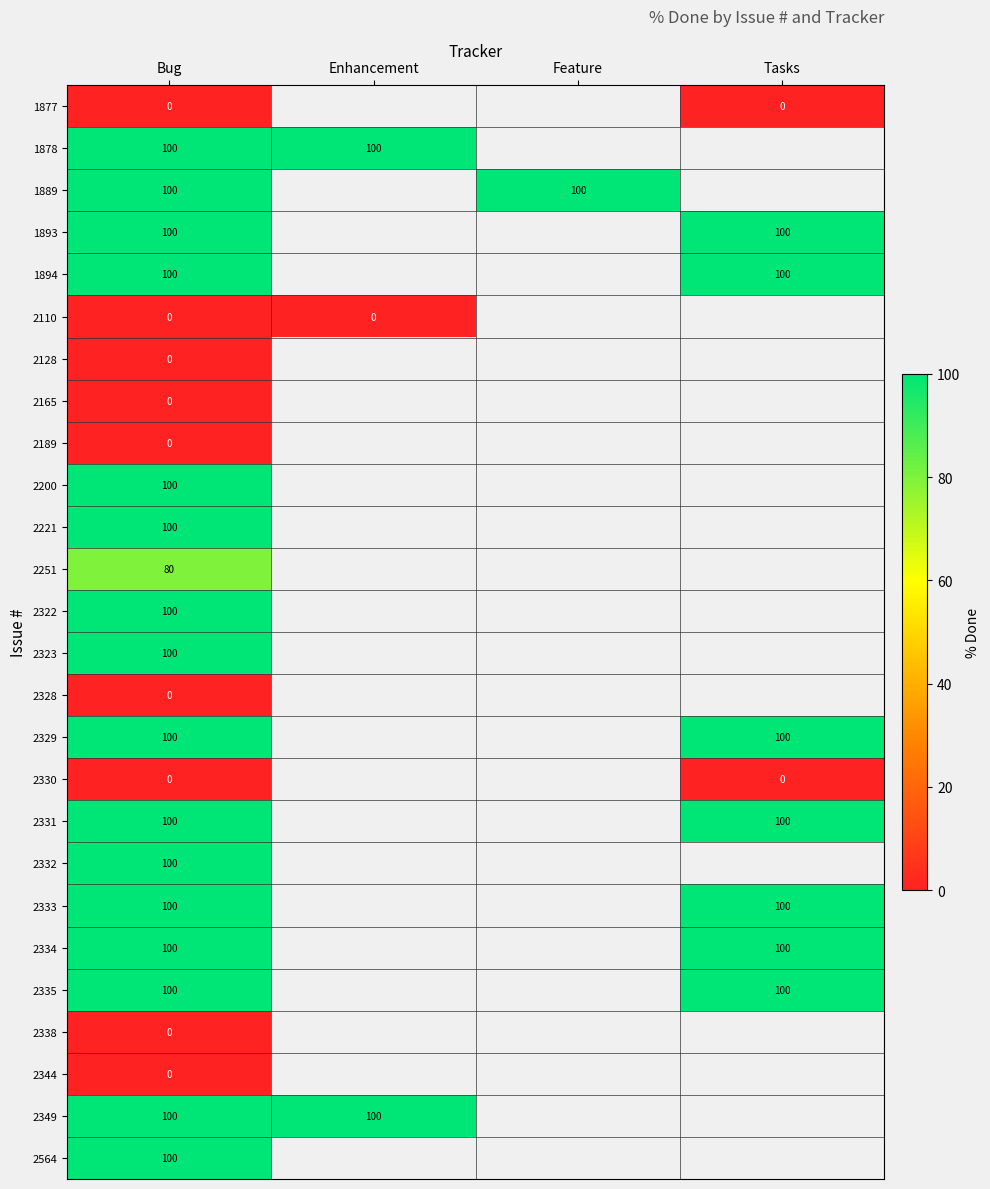

What is the difference between the highest and lowest values at Bug?

100